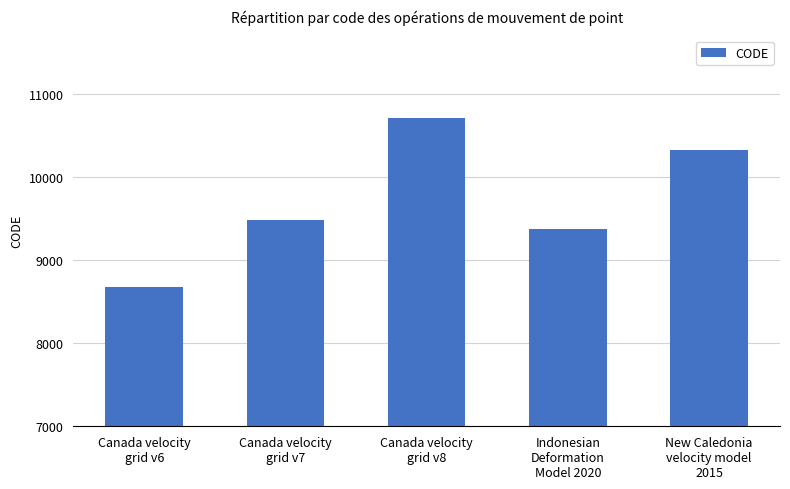

Which label corresponds to the largest value in the chart?

Canada velocity
grid v8